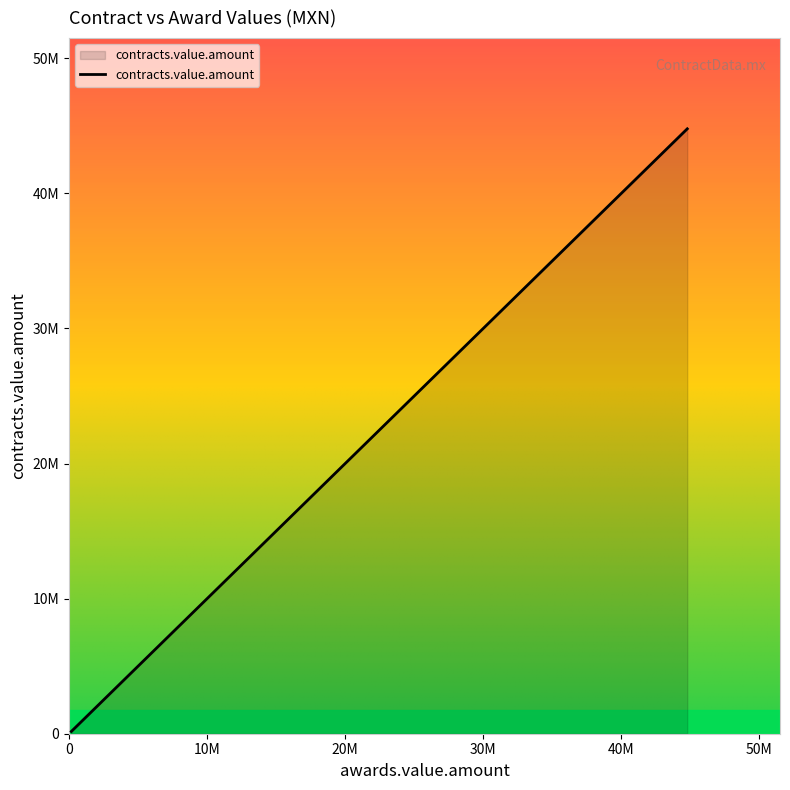

What is the greatest value displayed?

44771770.0